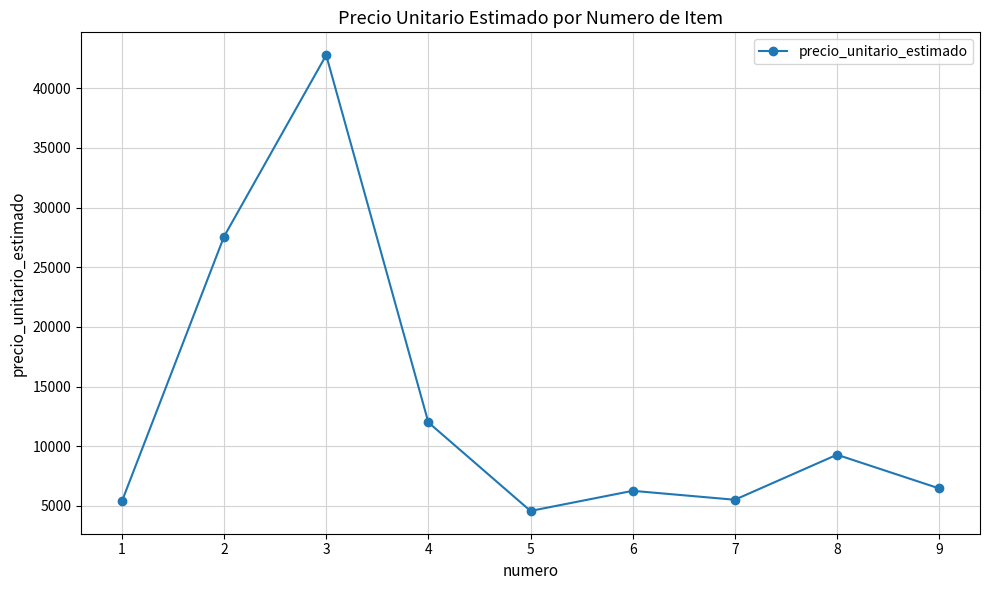

What is the ratio of the value at 4 to the value at 8?

1.3